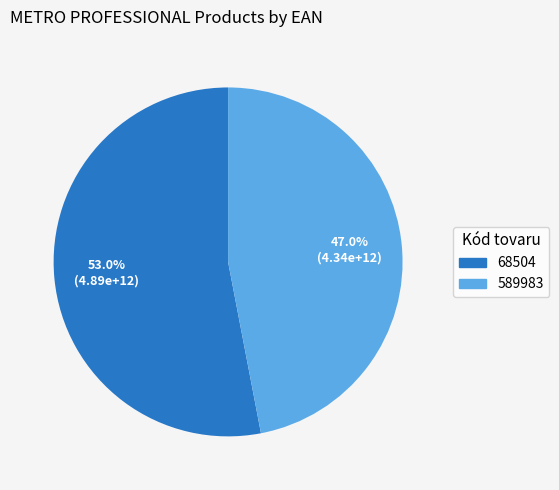

What is the ratio of the value at 68504 to the value at 589983?

1.1